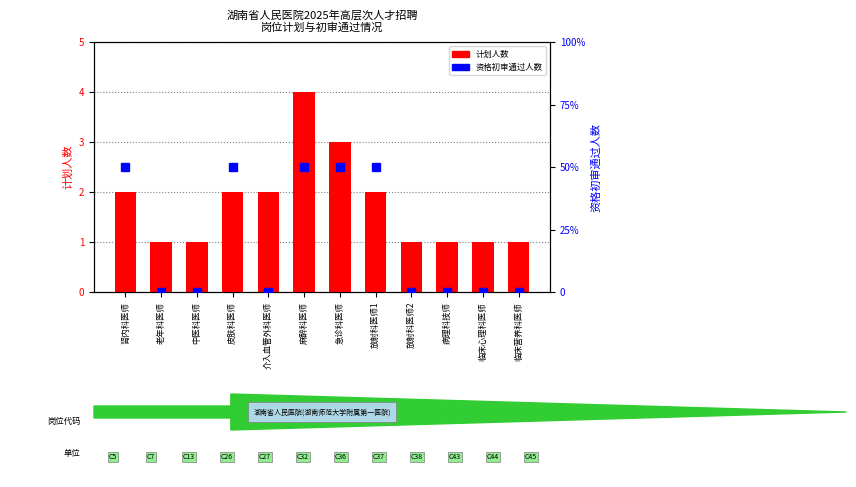

What is the difference between the highest and lowest values at 临床心理科医师?

1